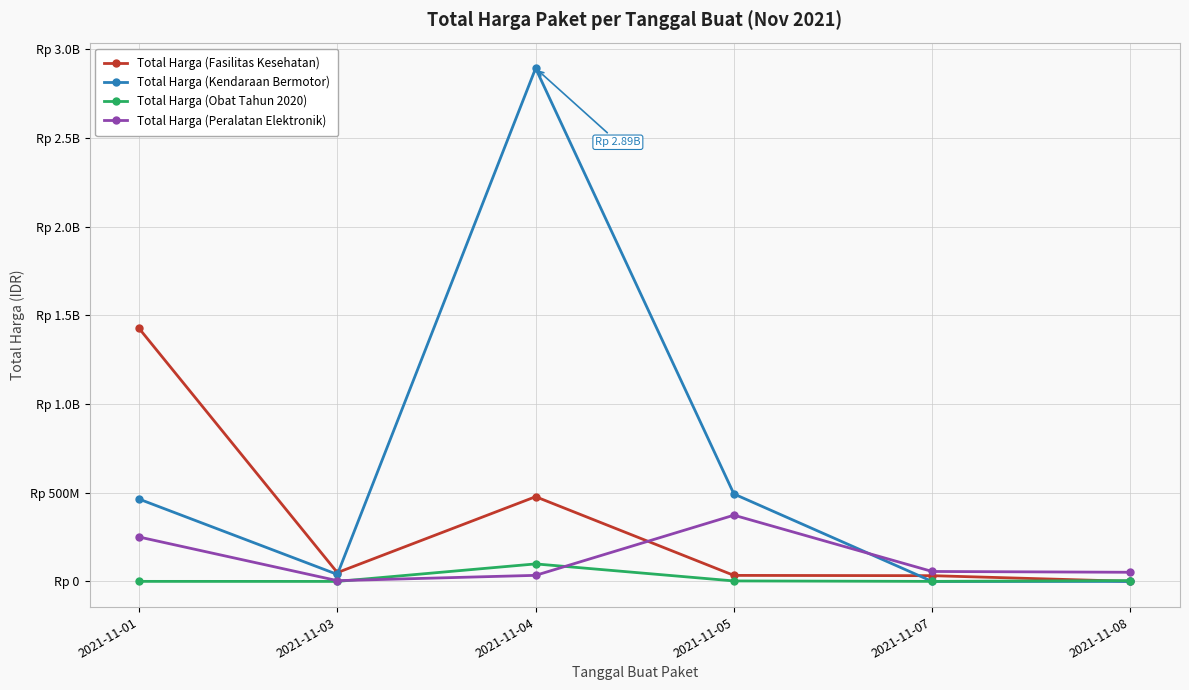

What are all the series names shown in the legend?

Total Harga (Fasilitas Kesehatan), Total Harga (Kendaraan Bermotor), Total Harga (Obat Tahun 2020), Total Harga (Peralatan Elektronik)